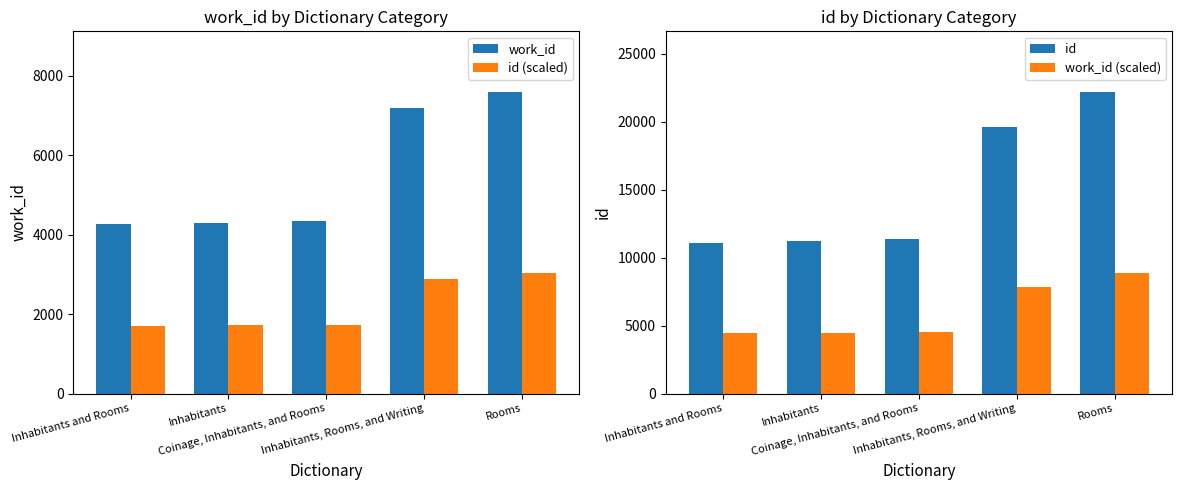

What is the value of the work_id (scaled) bar at the 4th from the left?

7832.4